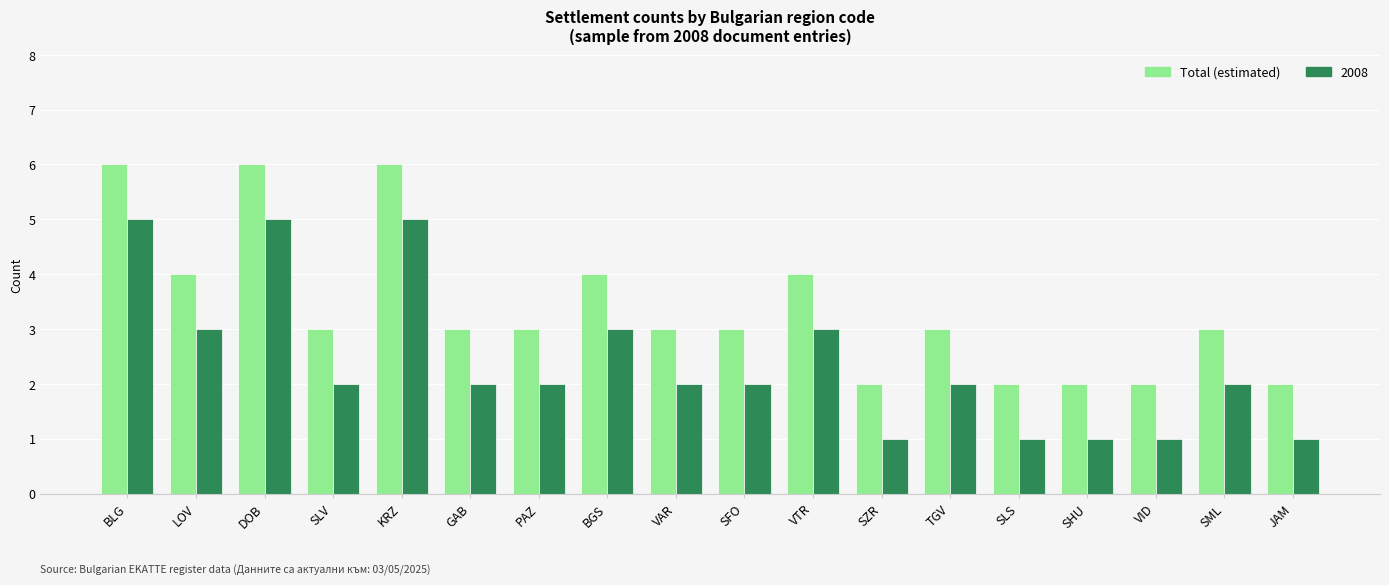

What is the greatest value displayed?

6